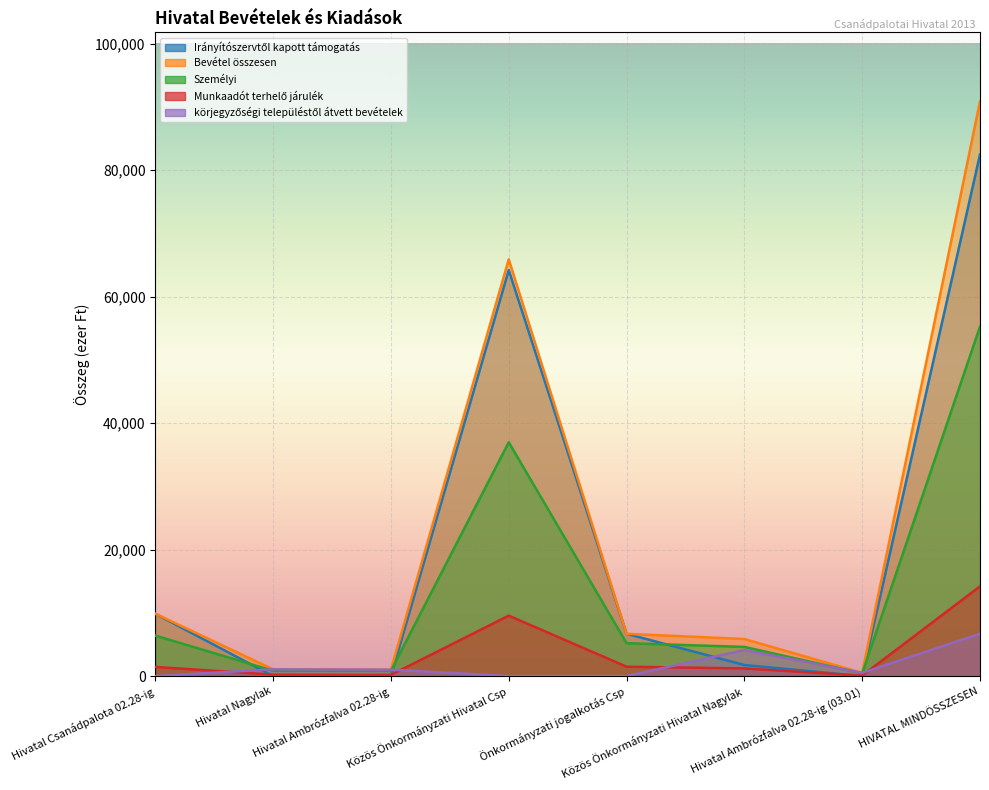

The value of Munkaadót terhelő járulék at Hivatal Ambrózfalva 02.28-ig is 264. True or false?

False